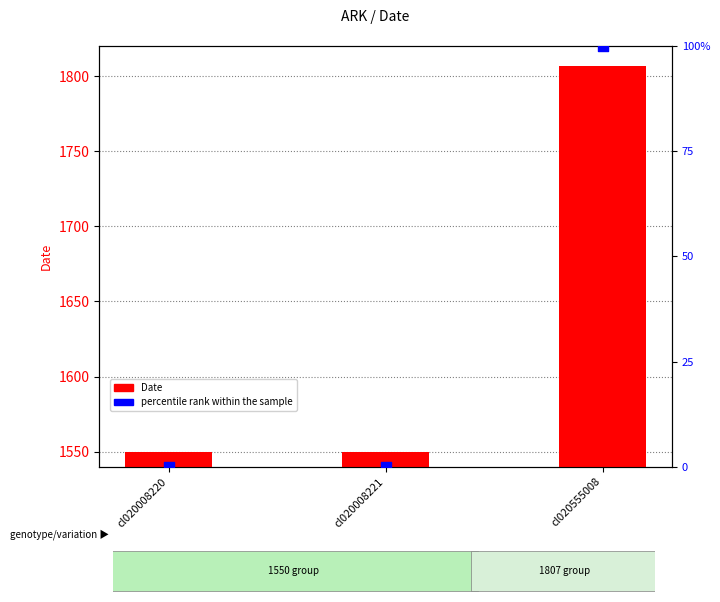

What are all the series names shown in the legend?

Date, percentile rank within the sample